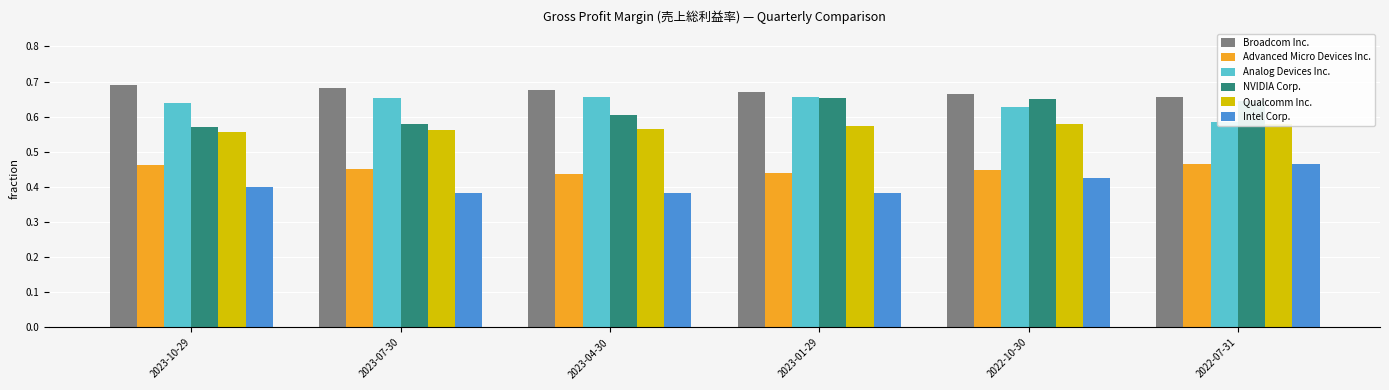

List the labels in order of Intel Corp. value, smallest first.

2023-07-30, 2023-04-30, 2023-01-29, 2023-10-29, 2022-10-30, 2022-07-31